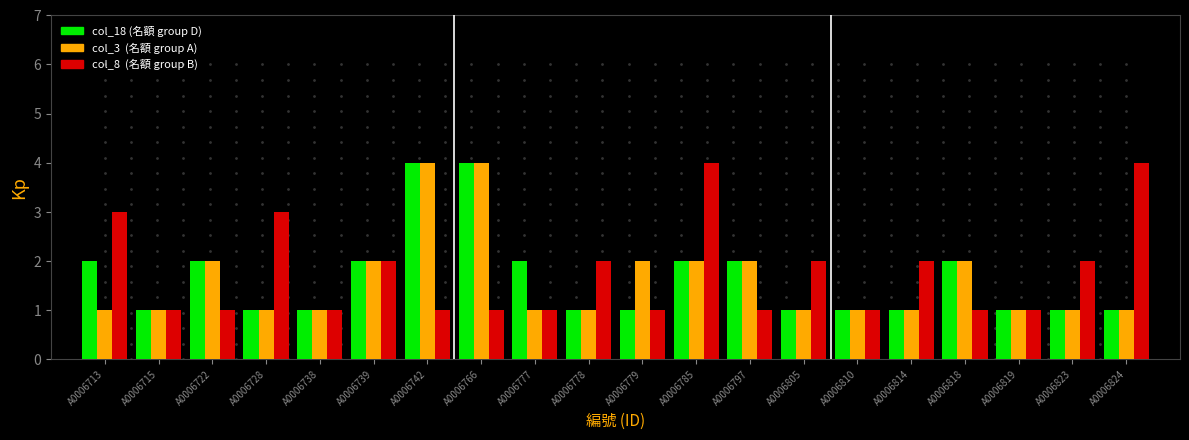

What is the total value across all series at A0006814?

4